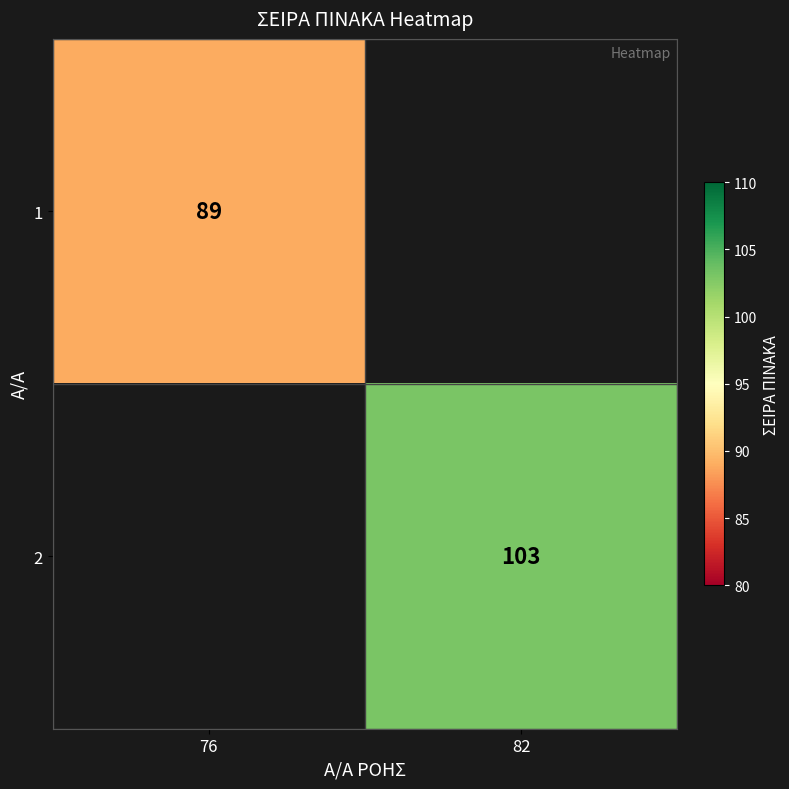

True or false: 2 has a value of 42 at 82.

False